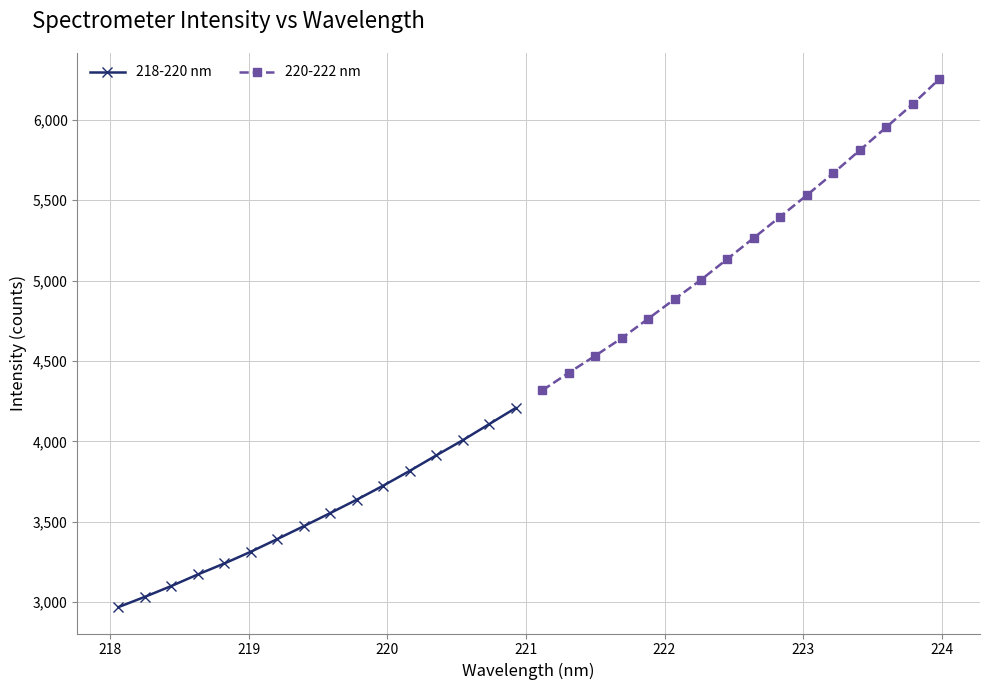

True or false: 218-220 nm and 220-222 nm intersect in this chart.

False